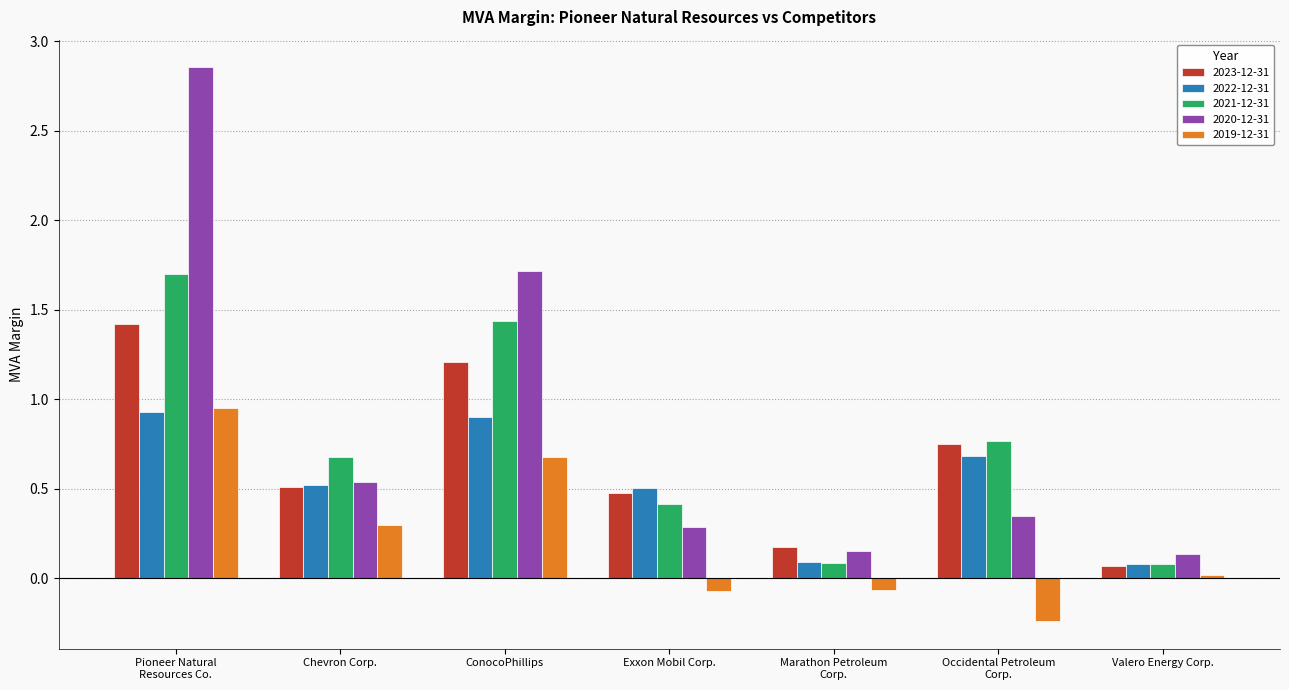

What is the sum of all 2020-12-31 values?

6.0